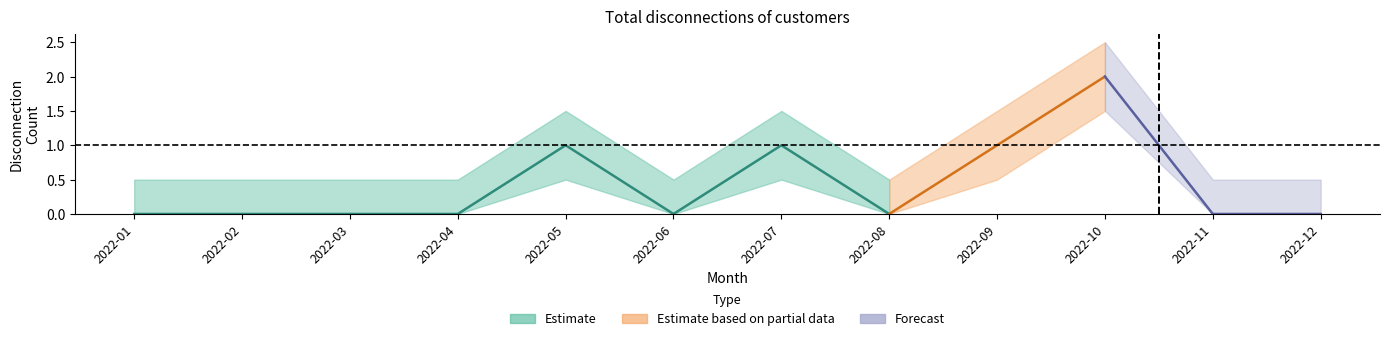

Where is the first local minimum?

2022-06